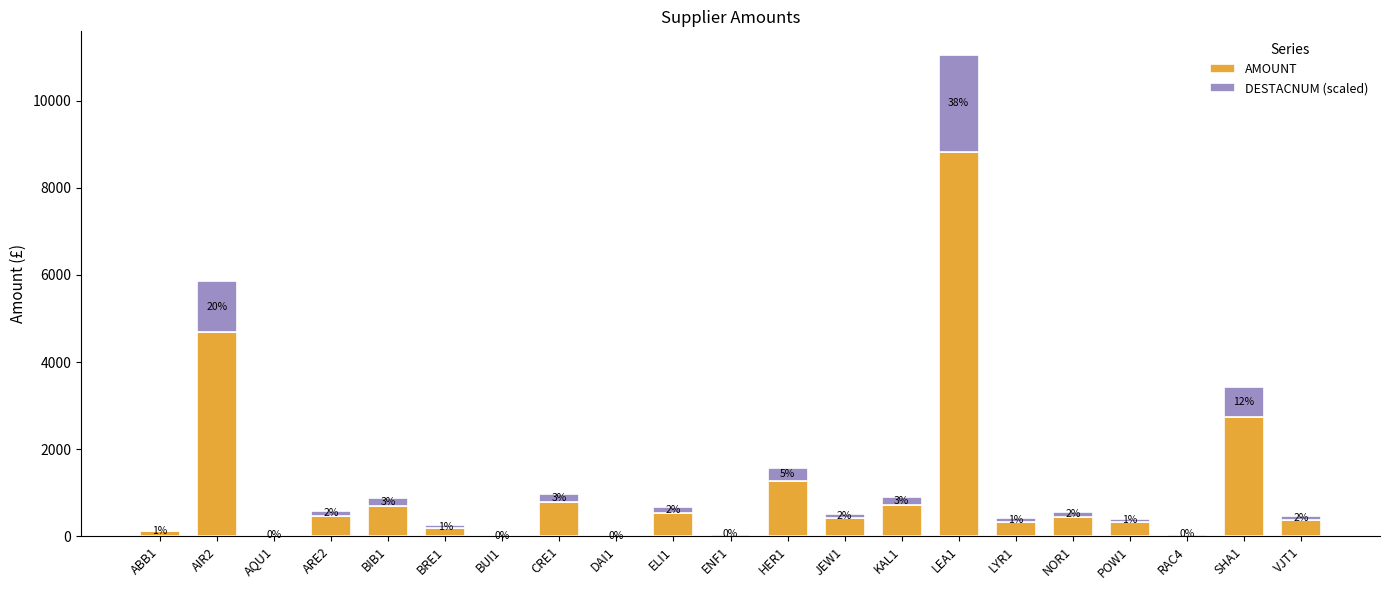

True or false: AMOUNT has a value of 198.1 at BRE1.

True